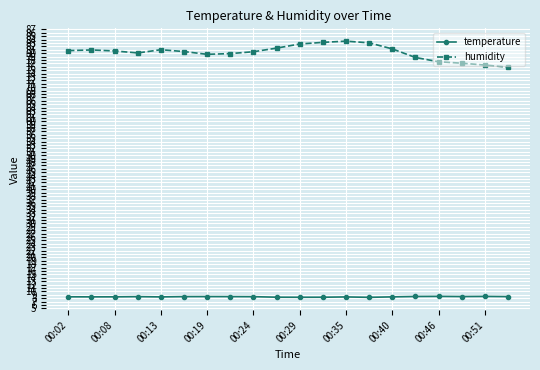

What is the minimum value for humidity?

75.9